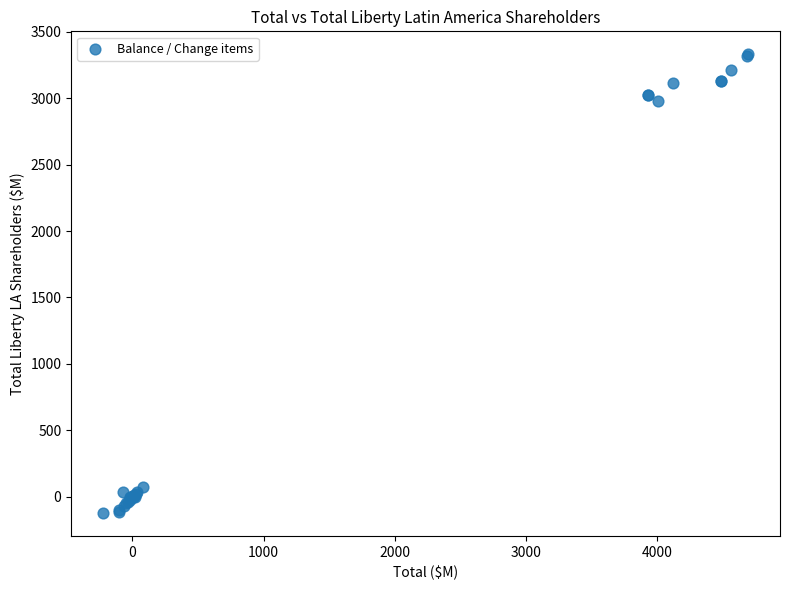

What Y value in the scatter plot is closest to 1603?

2979.2